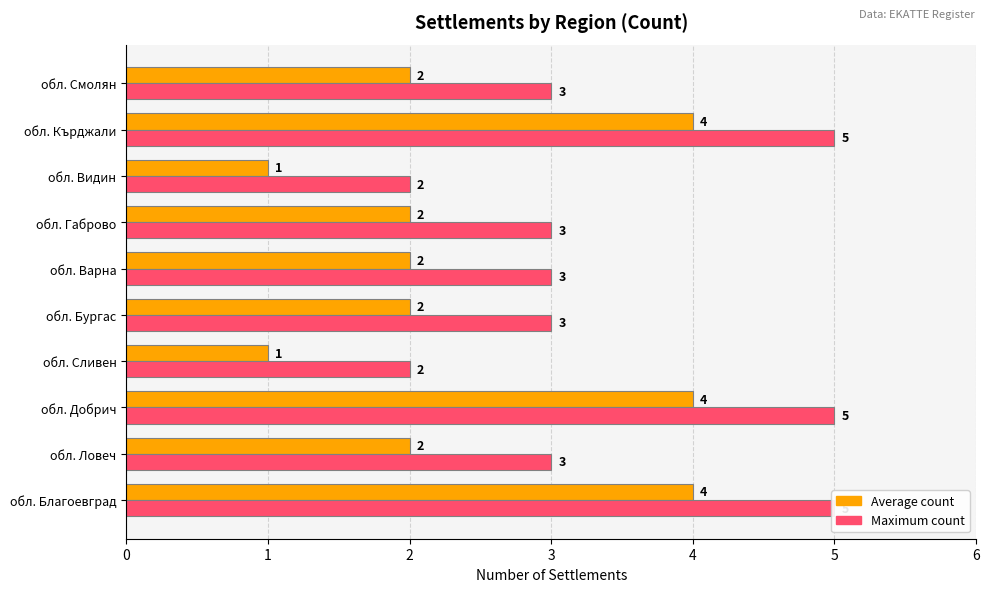

How many values in the Average count series are below 2?

2